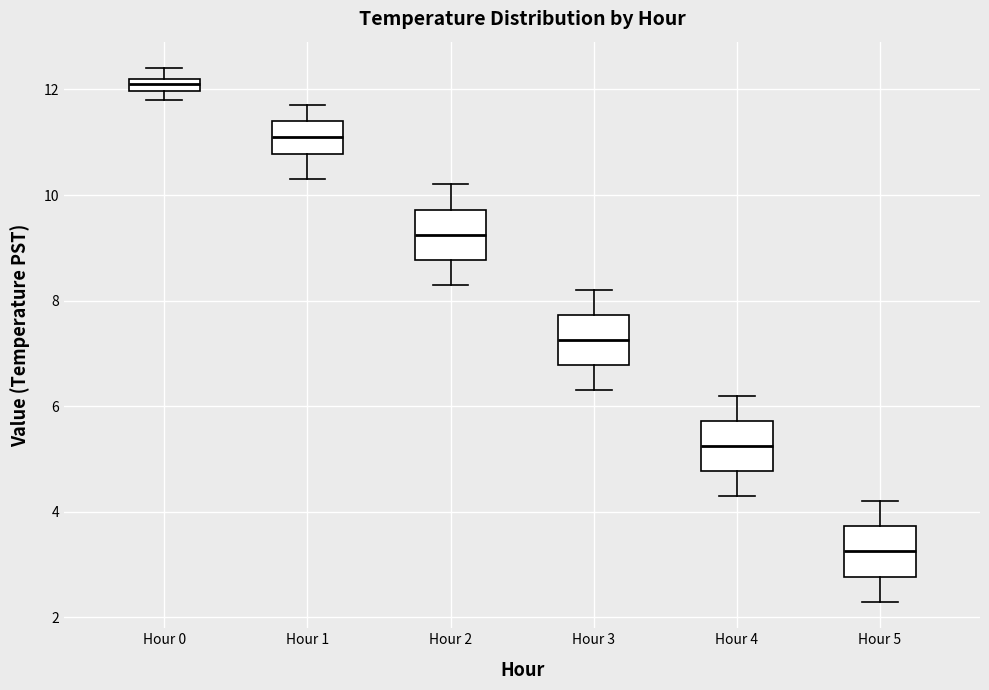

Which box has the lowest median line?

Hour 5